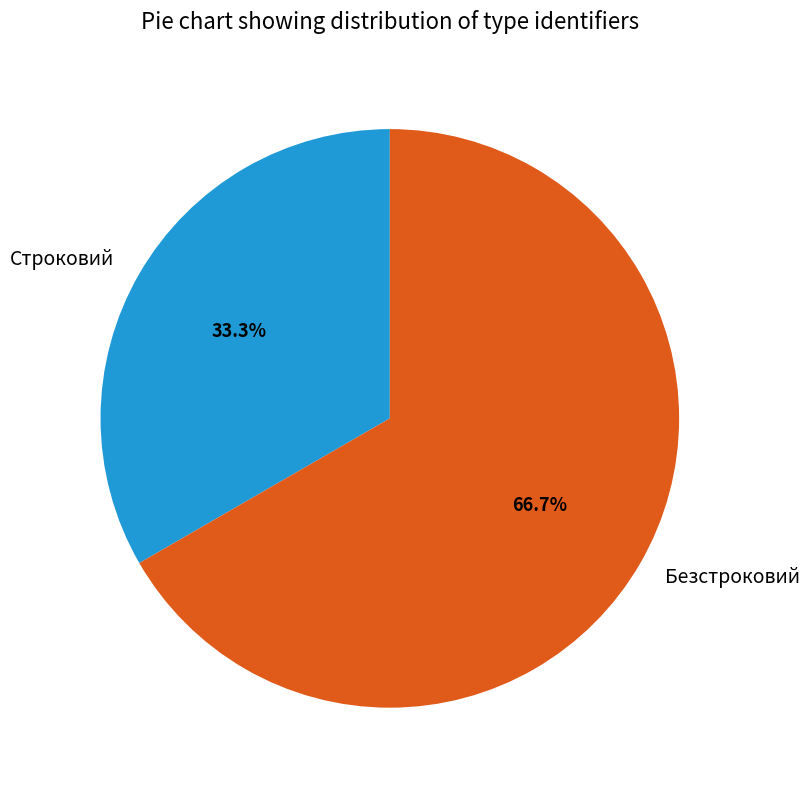

Does Безстроковий represent more than half of the total?

Yes